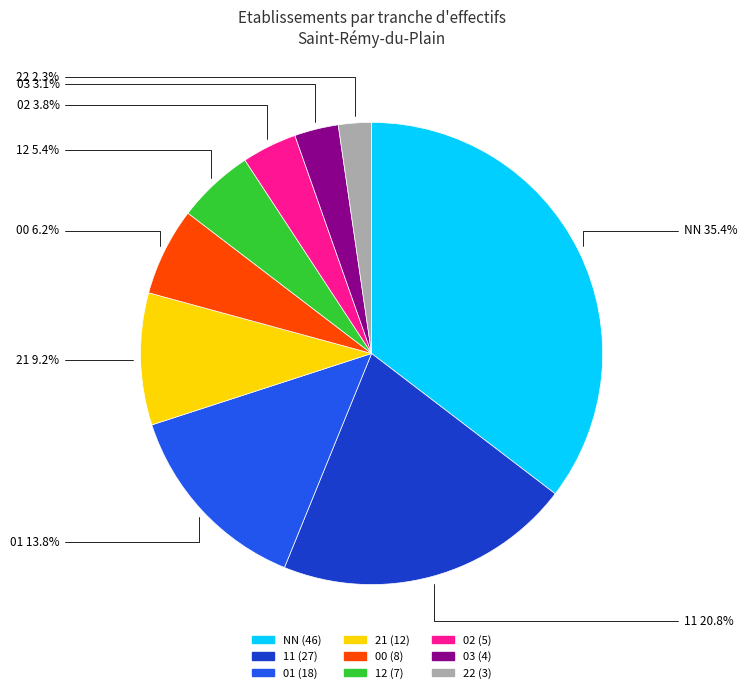

To the nearest percent, what is the difference between the largest and smallest slice percentages?

33%